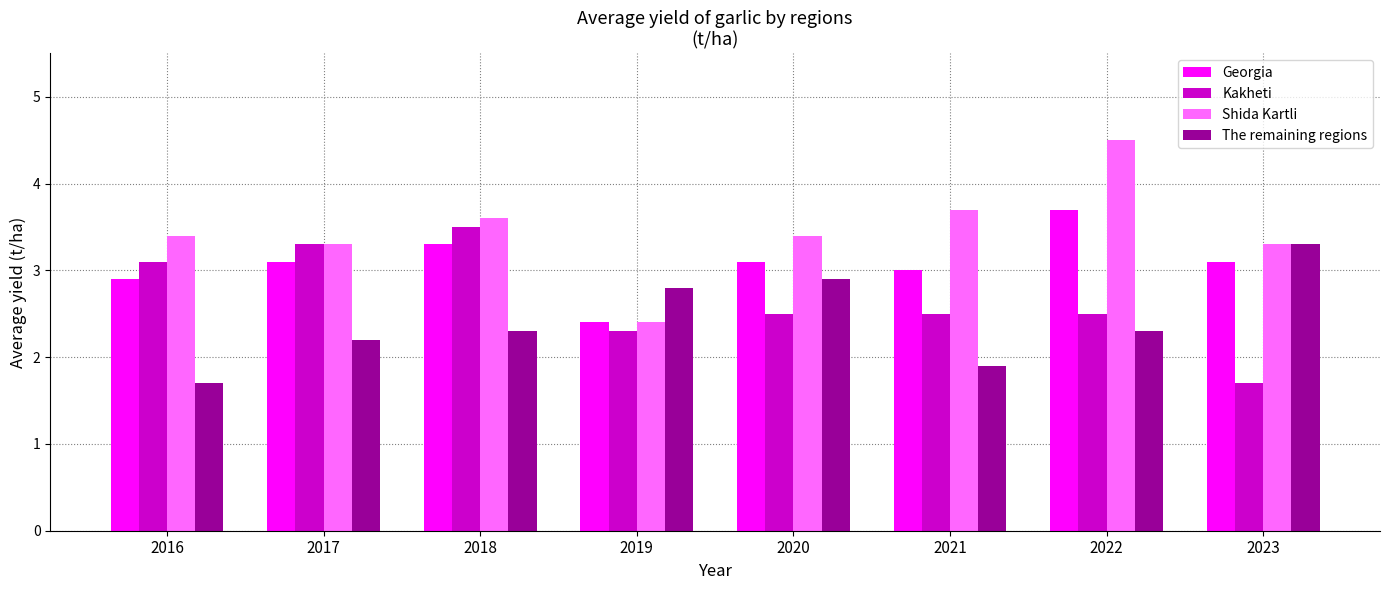

What are all the series names shown in the legend?

Georgia, Kakheti, Shida Kartli, The remaining regions